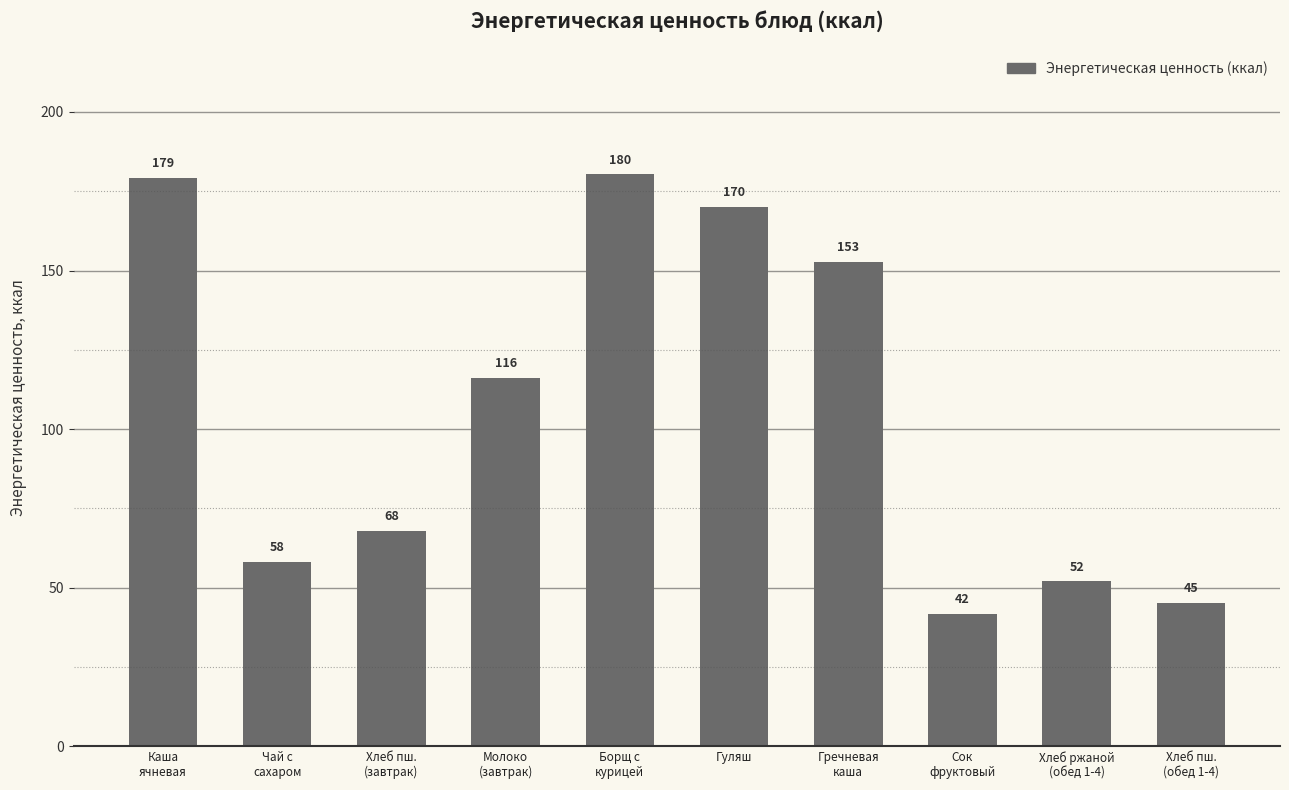

Is it true that the value at Хлеб пш.
(обед 1-4) is 45.2?

True